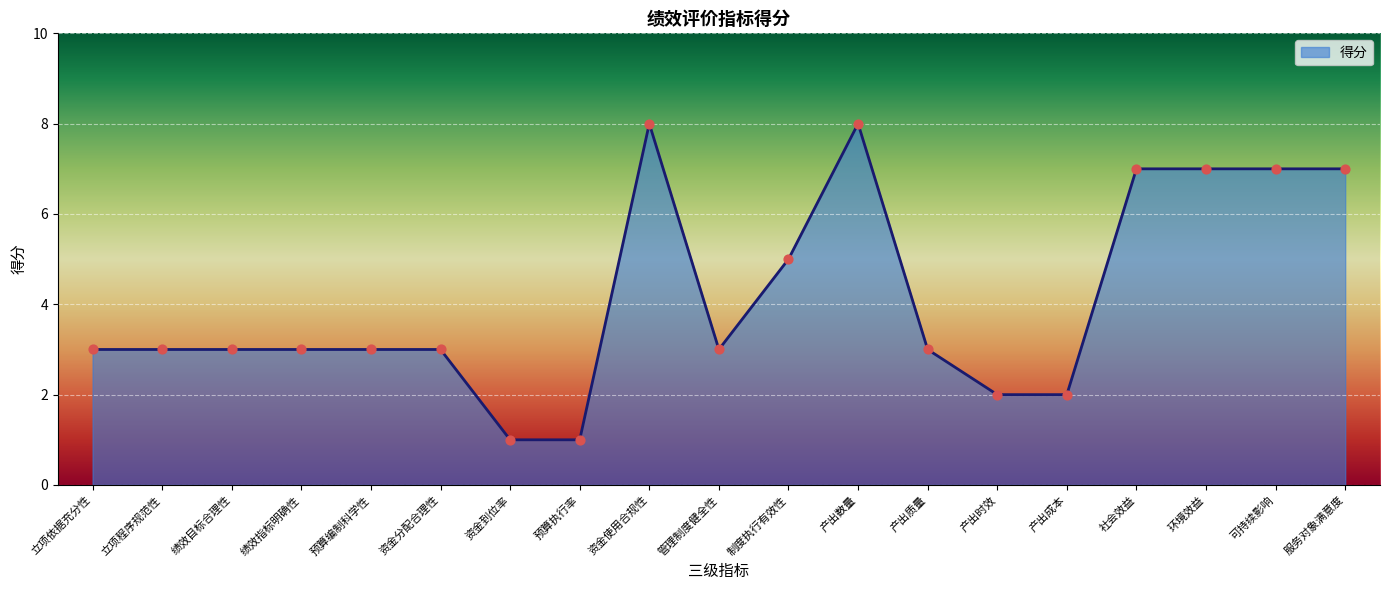

What is the change in value from 资金到位率 to 资金使用合规性?

+7